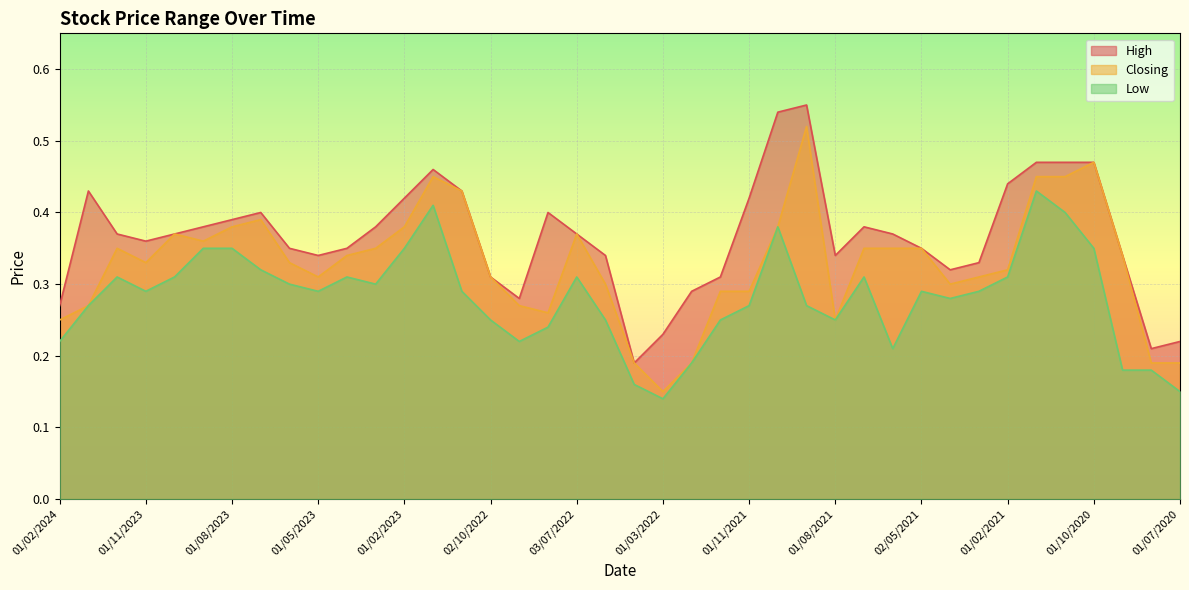

What is the smallest value displayed?

0.1